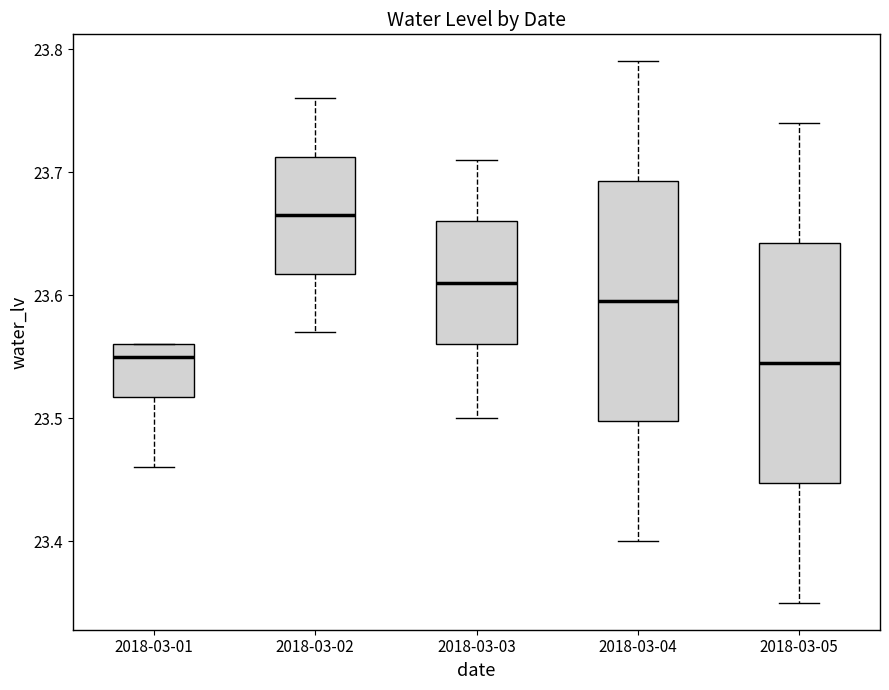

Where does the upper whisker of the box for 2018-03-02 end on the y-axis? The values are not printed on the chart, so give them approximately, as read against the axis.

23.76